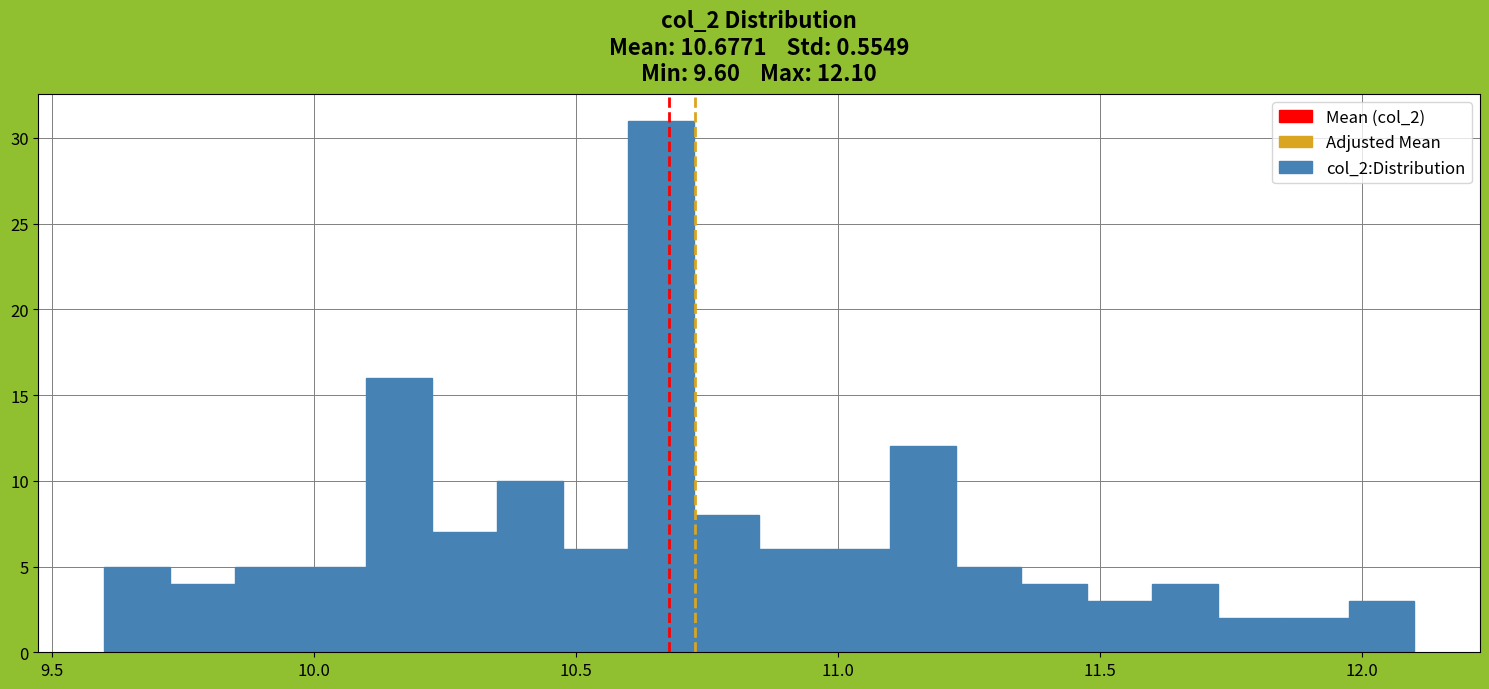

Read against the x-axis, roughly where is the centre of the tallest bar?

10.65